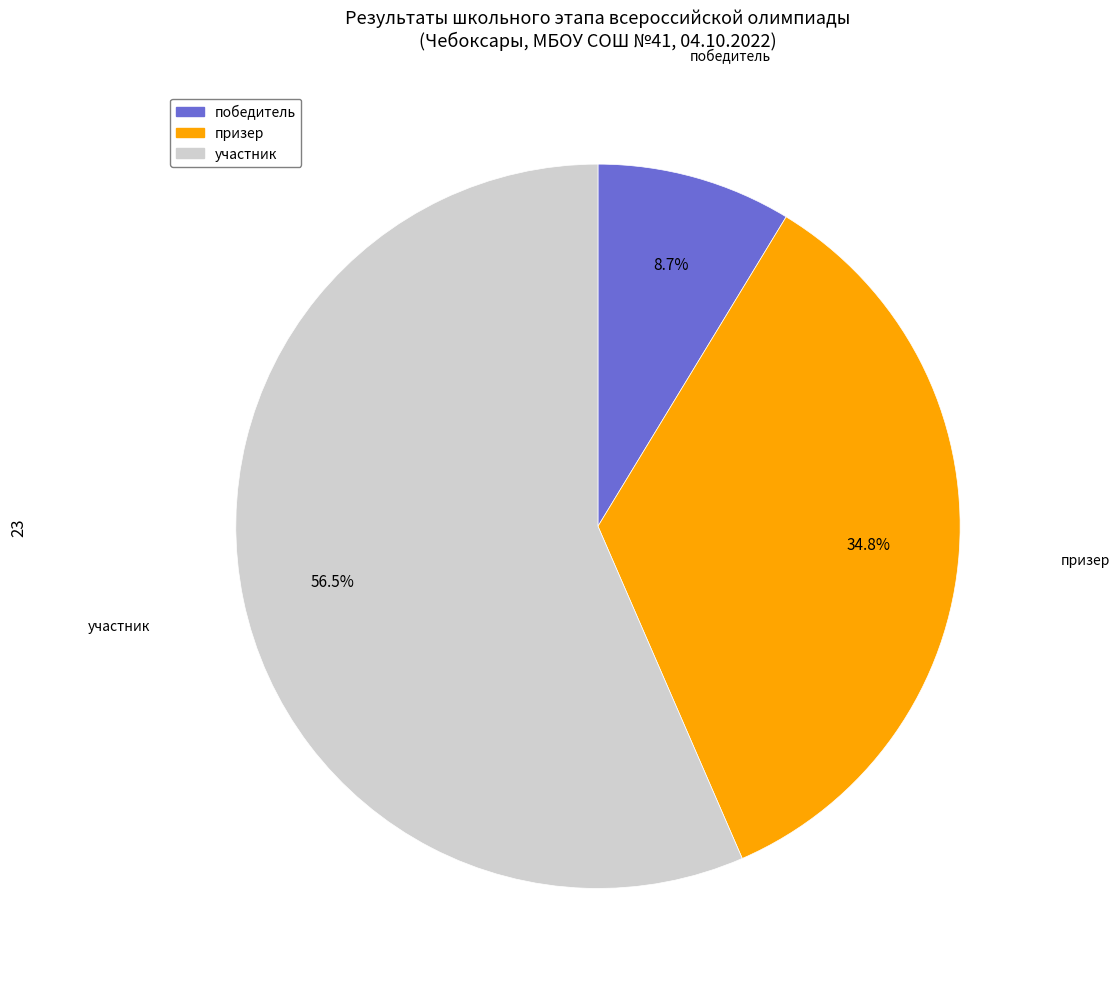

What percentage is the победитель slice, to the nearest percent?

9%